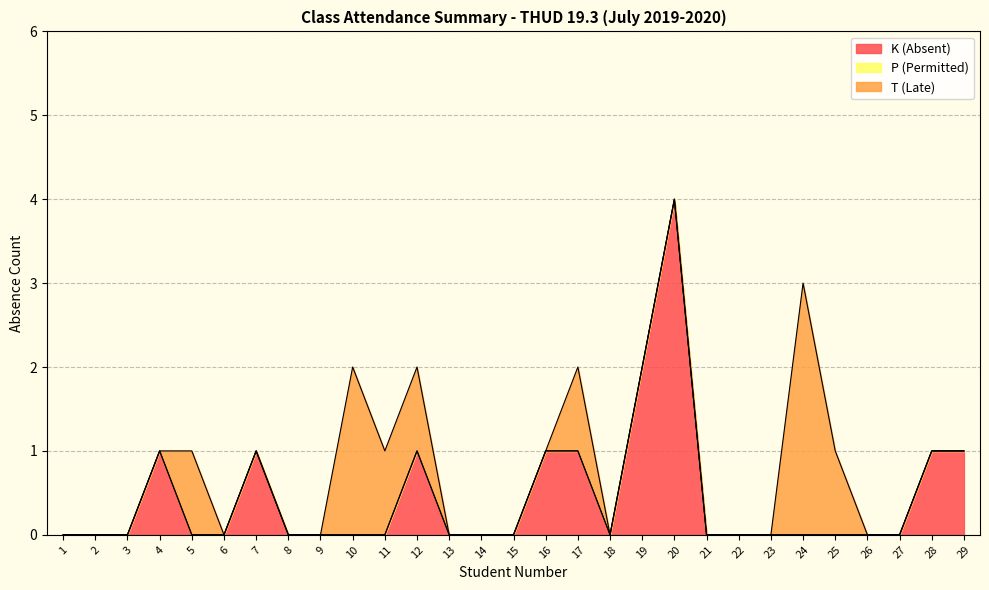

Reading right to left, list all the values displayed in this chart.

K (Absent): 29=1	28=1	27=0	26=0	25=0	24=0	23=0	22=0	21=0	20=4	19=2	18=0	17=1	16=1	15=0	14=0	13=0	12=1	11=0	10=0	9=0	8=0	7=1	6=0	5=0	4=1	3=0	2=0	1=0
P (Permitted): 29=0	28=0	27=0	26=0	25=0	24=0	23=0	22=0	21=0	20=0	19=0	18=0	17=0	16=0	15=0	14=0	13=0	12=0	11=0	10=0	9=0	8=0	7=0	6=0	5=0	4=0	3=0	2=0	1=0
T (Late): 29=0	28=0	27=0	26=0	25=1	24=3	23=0	22=0	21=0	20=0	19=0	18=0	17=1	16=0	15=0	14=0	13=0	12=1	11=1	10=2	9=0	8=0	7=0	6=0	5=1	4=0	3=0	2=0	1=0